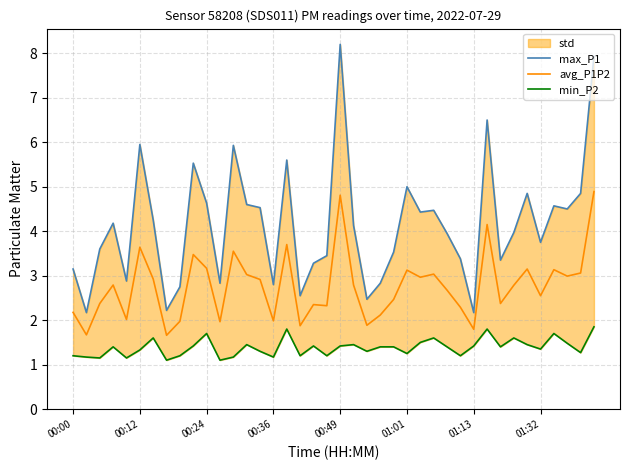

Is it true that avg_P1P2 equals 3.6 at 00:12?

True